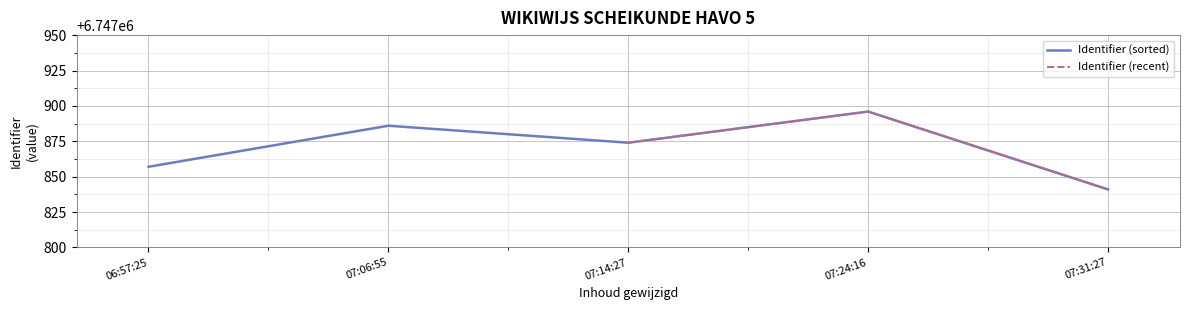

Does the chart display data point markers on the line(s)?

No